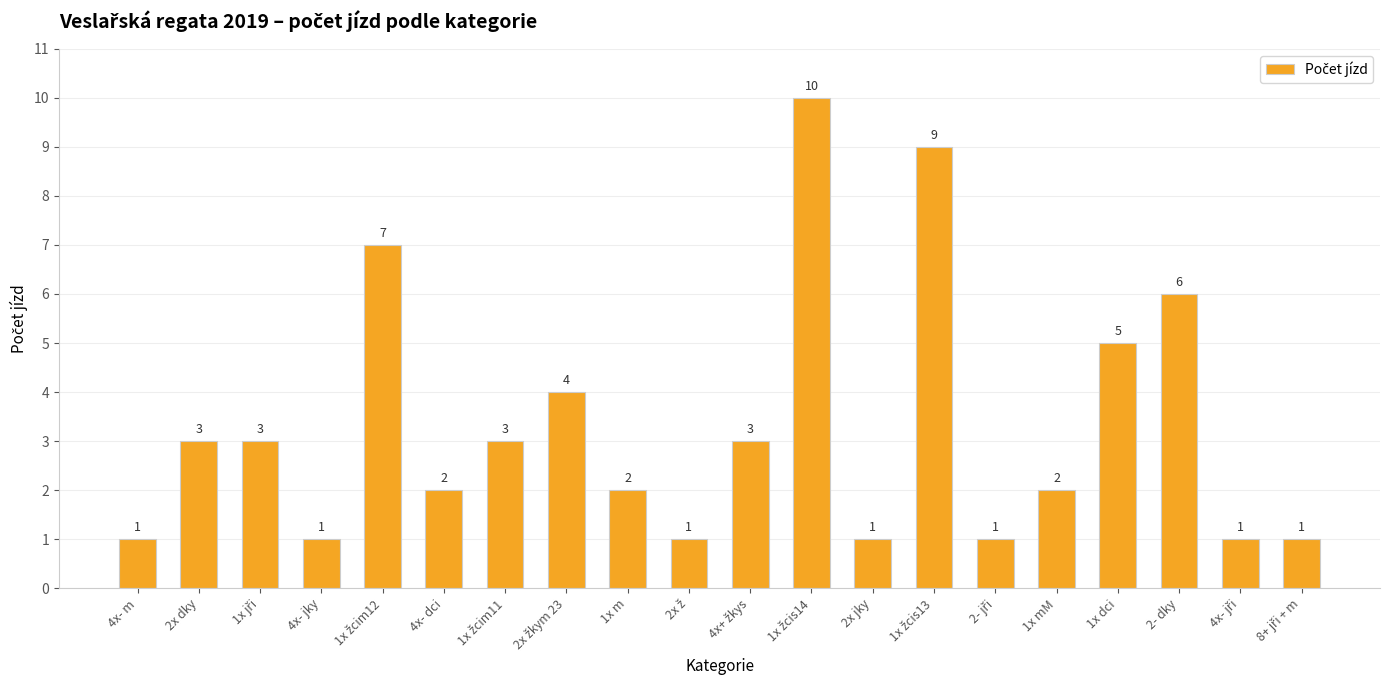

What is the value of the 10th bar from the left?

1